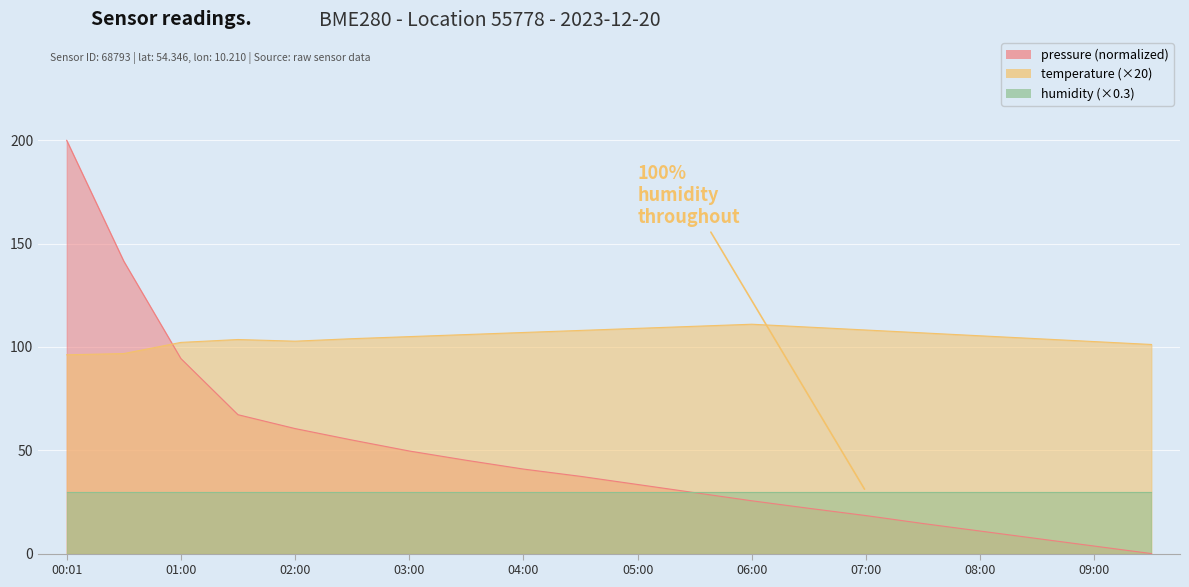

Which has a higher value, 04:30 or 06:30?

04:30